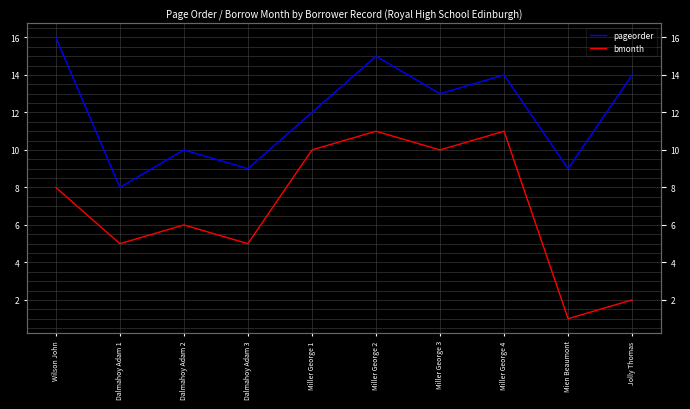

True or false: bmonth and pageorder intersect in this chart.

False